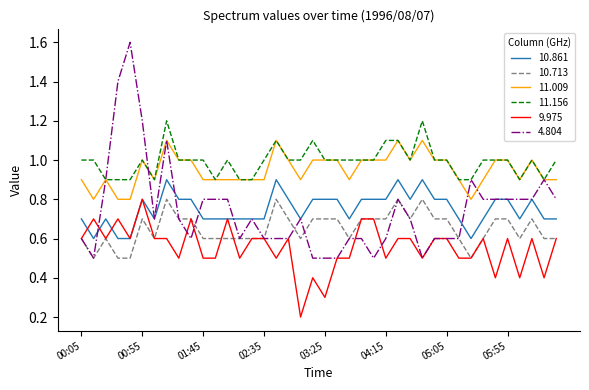

Which series has the largest range (max minus min)?

4.804